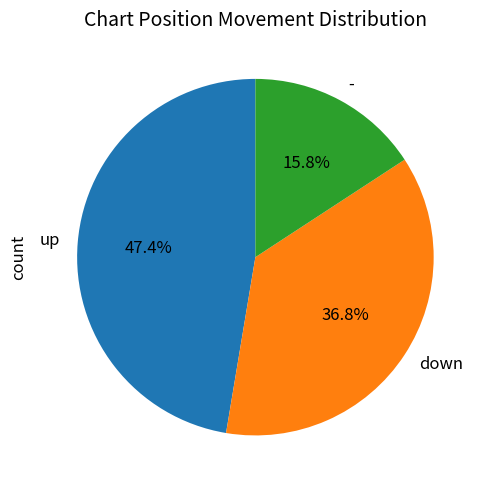

What percentage is NOT represented by down?

63.2%